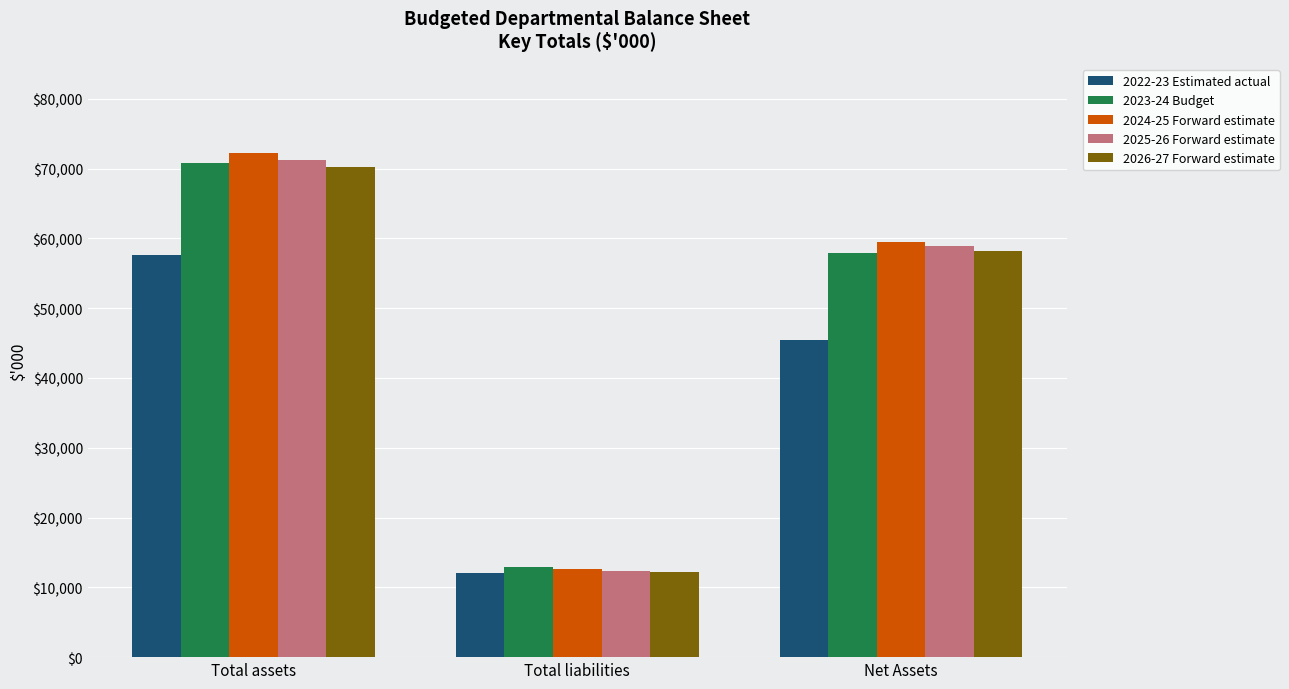

Reading left to right, what are all the values shown in this chart?

2022-23 Estimated actual: Total assets=57578	Total liabilities=12104	Net Assets=45474
2023-24 Budget: Total assets=70791	Total liabilities=12862	Net Assets=57929
2024-25 Forward estimate: Total assets=72167	Total liabilities=12620	Net Assets=59547
2025-26 Forward estimate: Total assets=71219	Total liabilities=12378	Net Assets=58841
2026-27 Forward estimate: Total assets=70290	Total liabilities=12136	Net Assets=58154